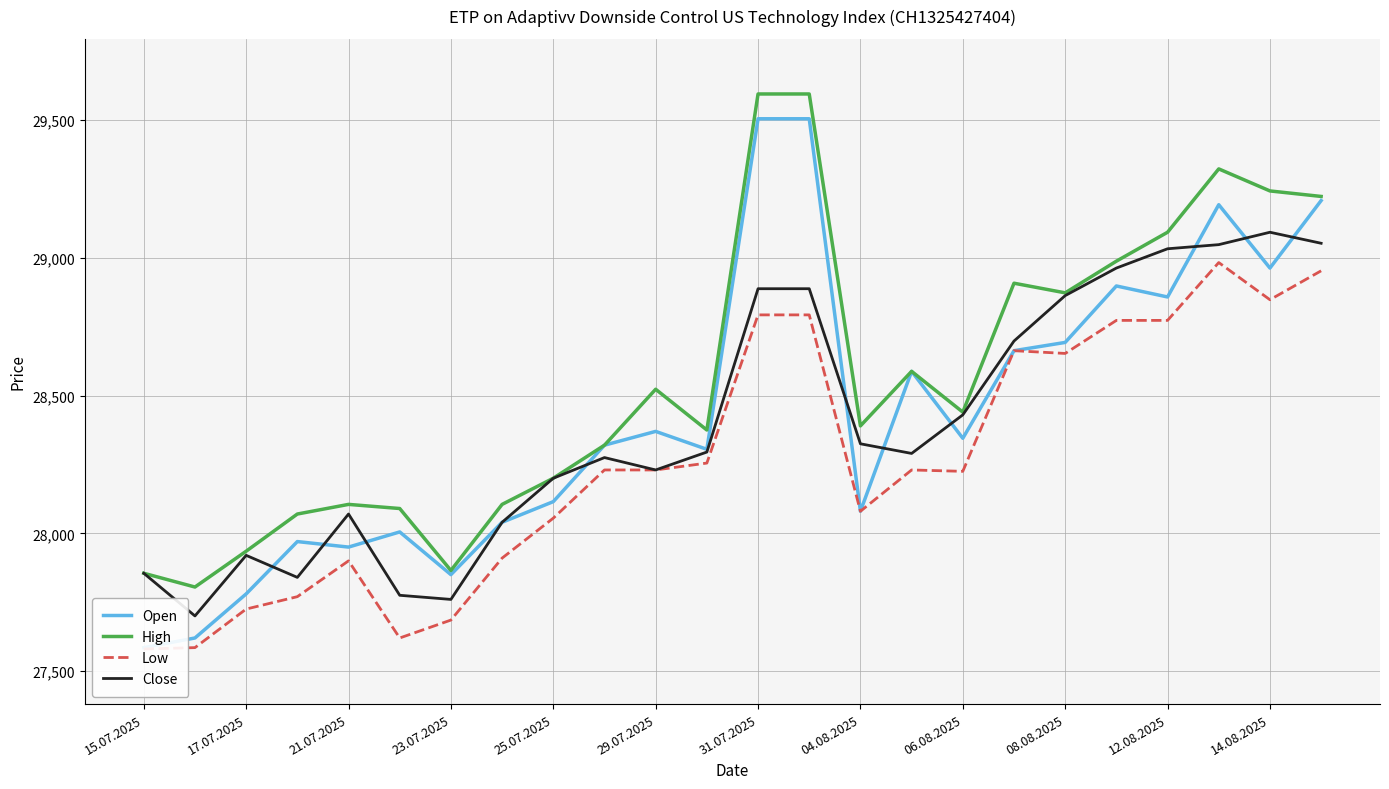

The High series shows 28200 at 25.07.2025. True or false?

True